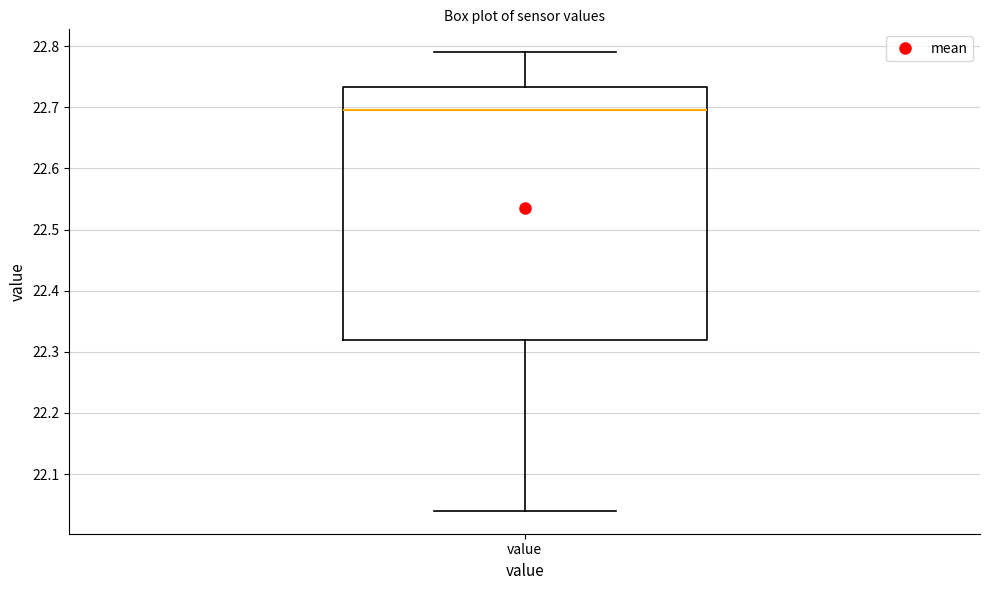

Where is the upper edge of the box for value on the y-axis? The values are not printed on the chart, so give them approximately, as read against the axis.

22.73